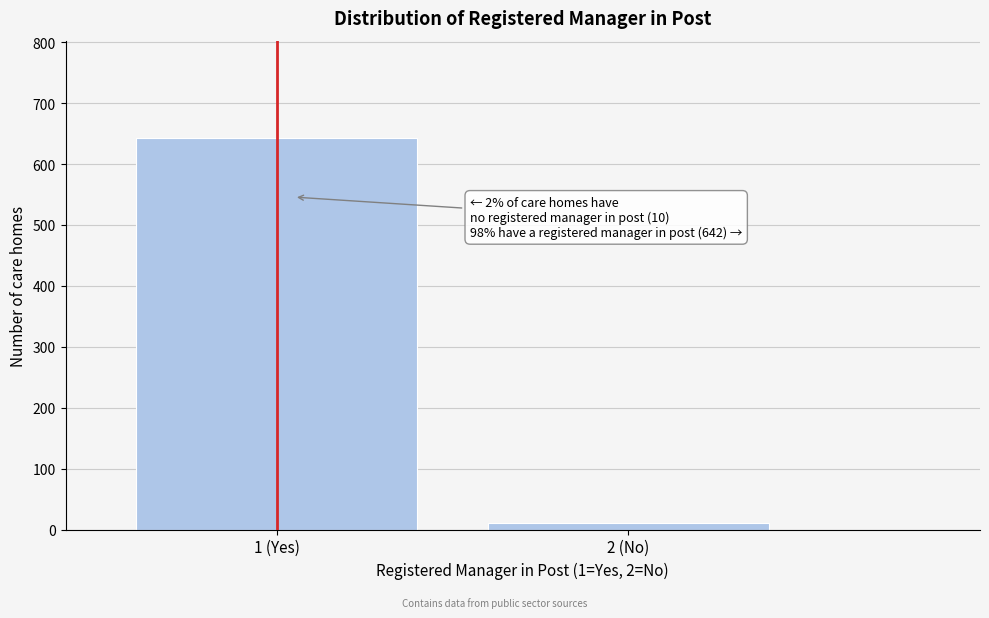

Reading right to left, transcribe all the data shown in this chart.

2 (No)=10	1 (Yes)=642